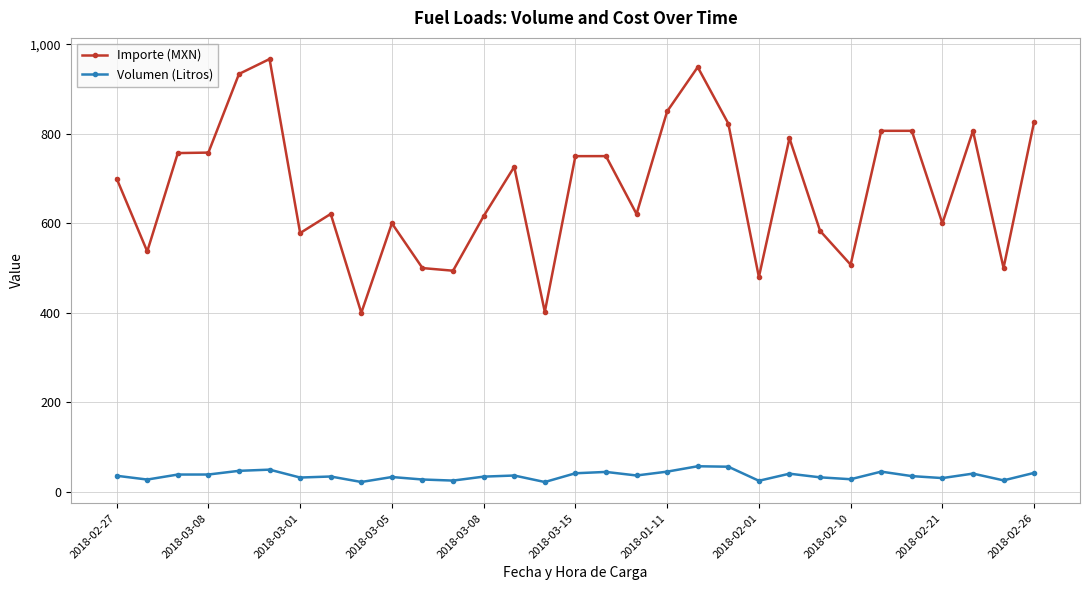

True or false: Importe (MXN) and Volumen (Litros) cross at least once.

False